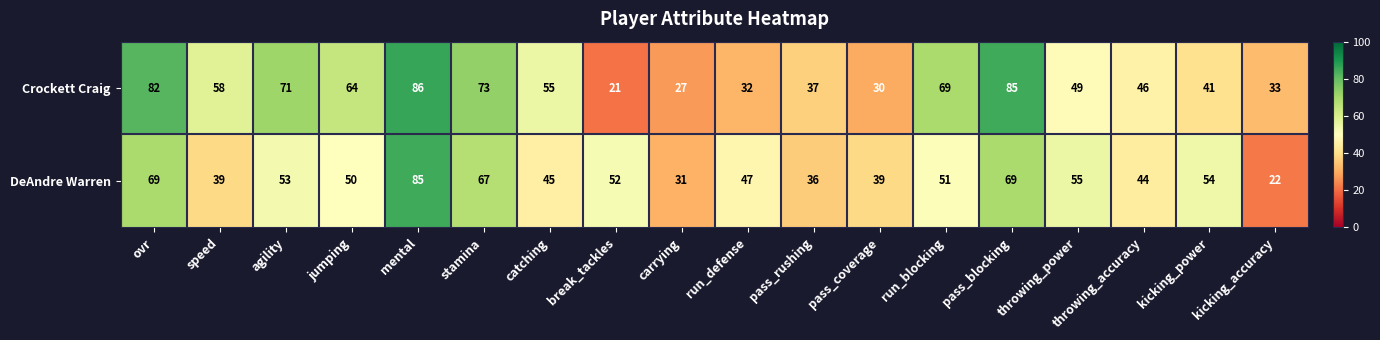

Is it true that DeAndre Warren equals 69 at ovr?

True